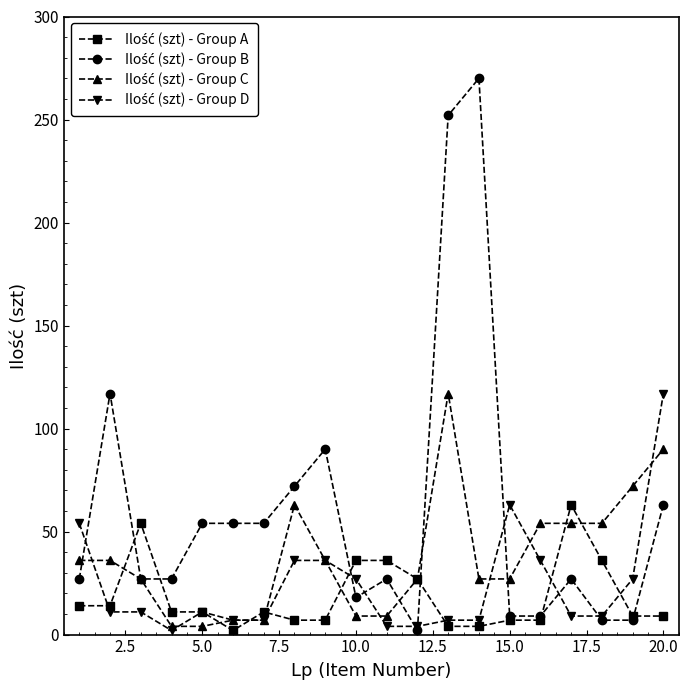

How many distinct data groups are displayed?

4